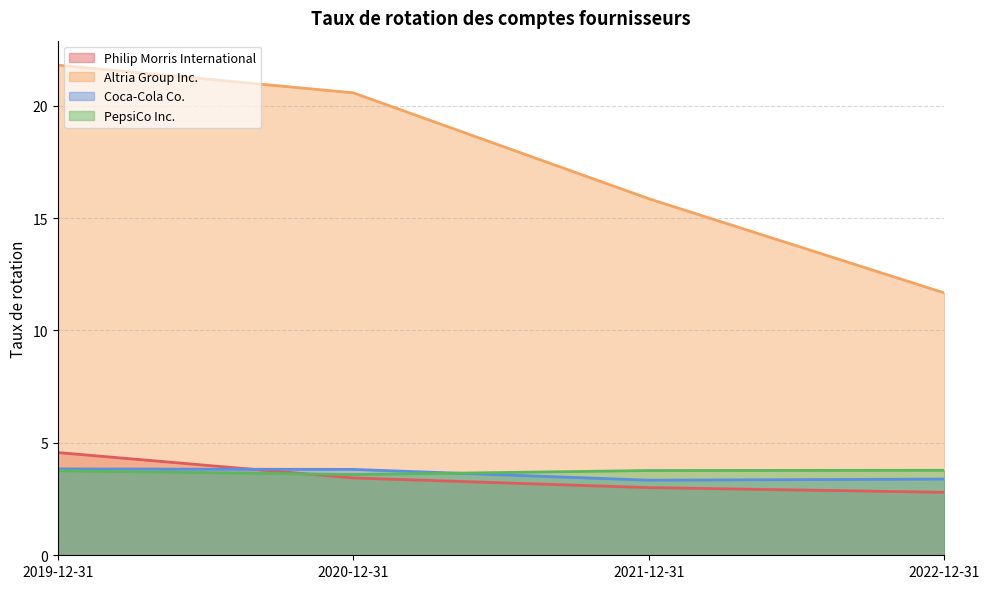

At how many categories does at least one series exceed 20?

2